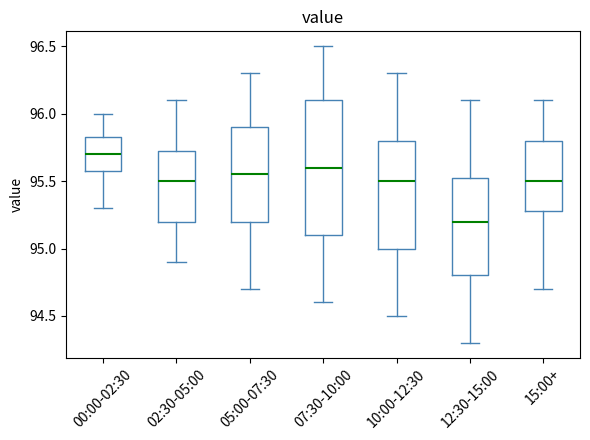

Comparing the boxes themselves (not the whiskers), which one is the tallest?

07:30-10:00